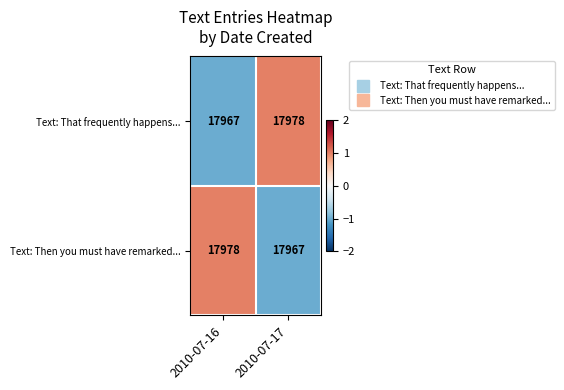

What is the spread (max minus min) of values at 2010-07-16?

11